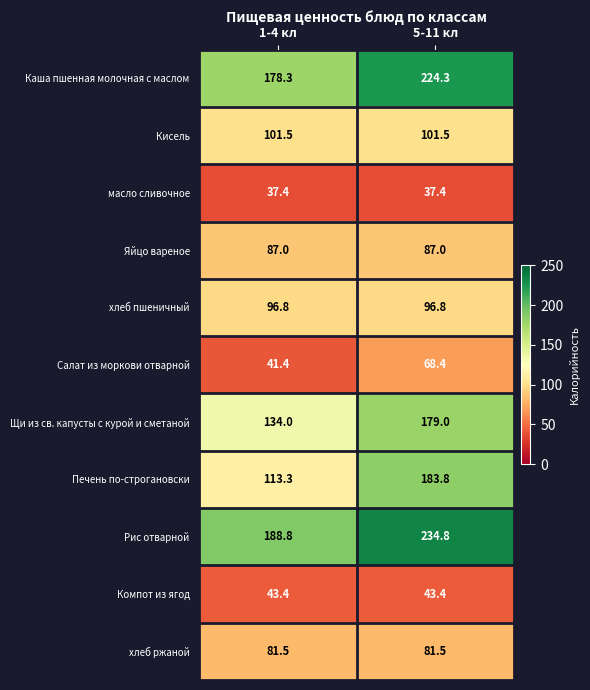

Read the Рис отварной value at 5-11 кл.

234.8